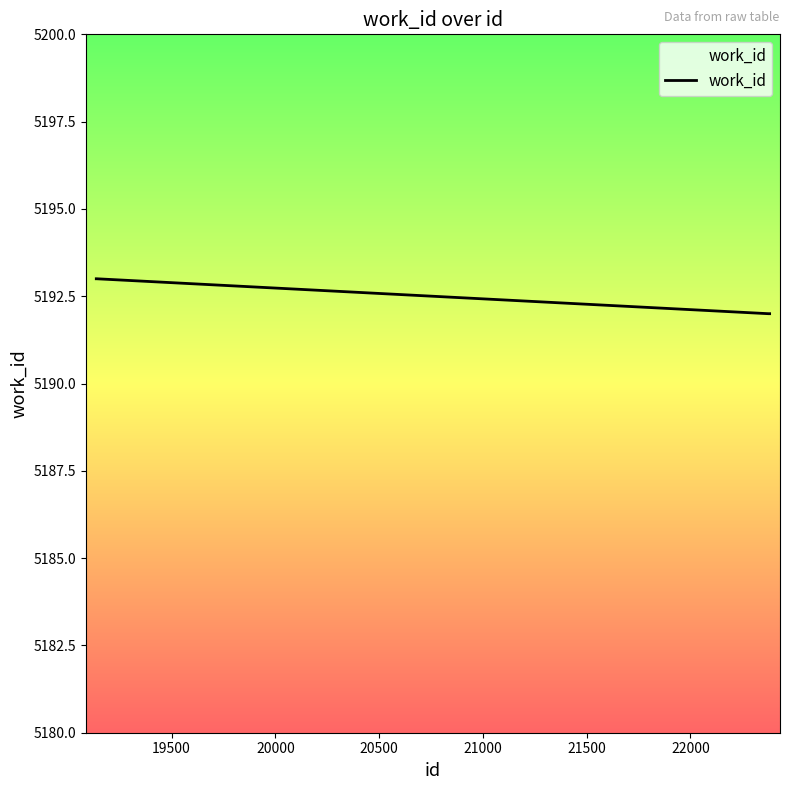

What is the minimum value shown in the chart?

5192